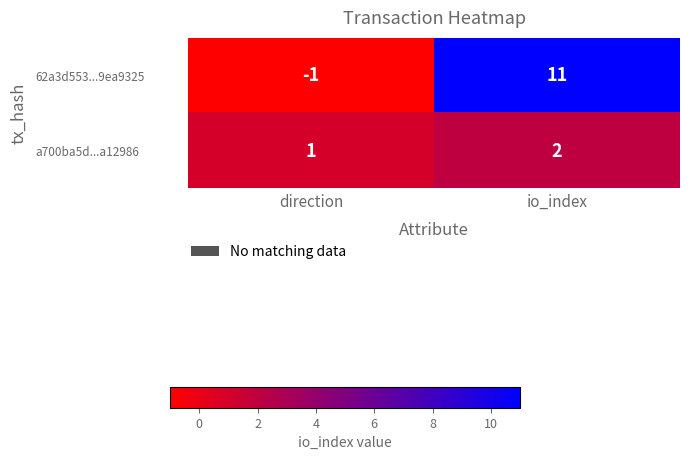

The a700ba5d...a12986 series shows 1 at io_index. True or false?

False